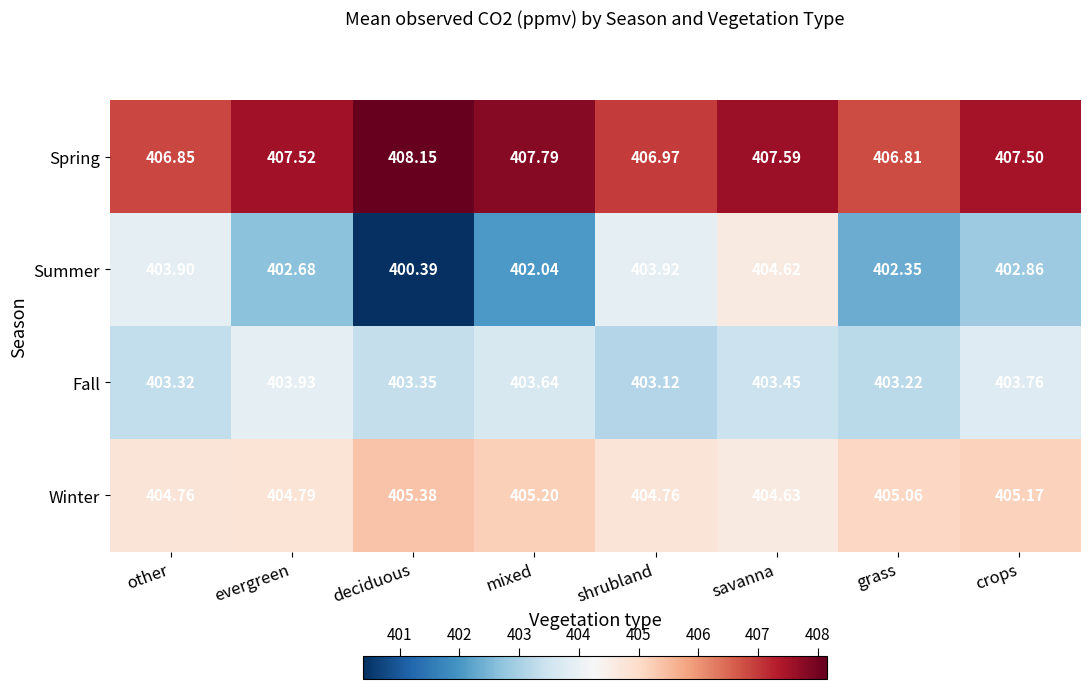

At which category is the sum across all series the highest?

savanna